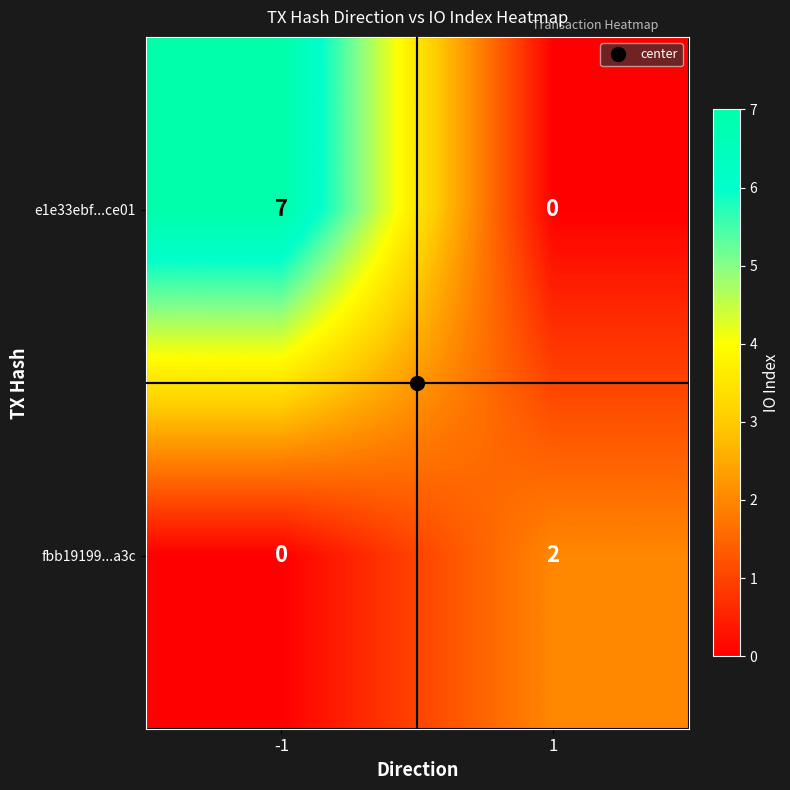

True or false: e1e33ebf...ce01 has a value of 0 at 1.

True